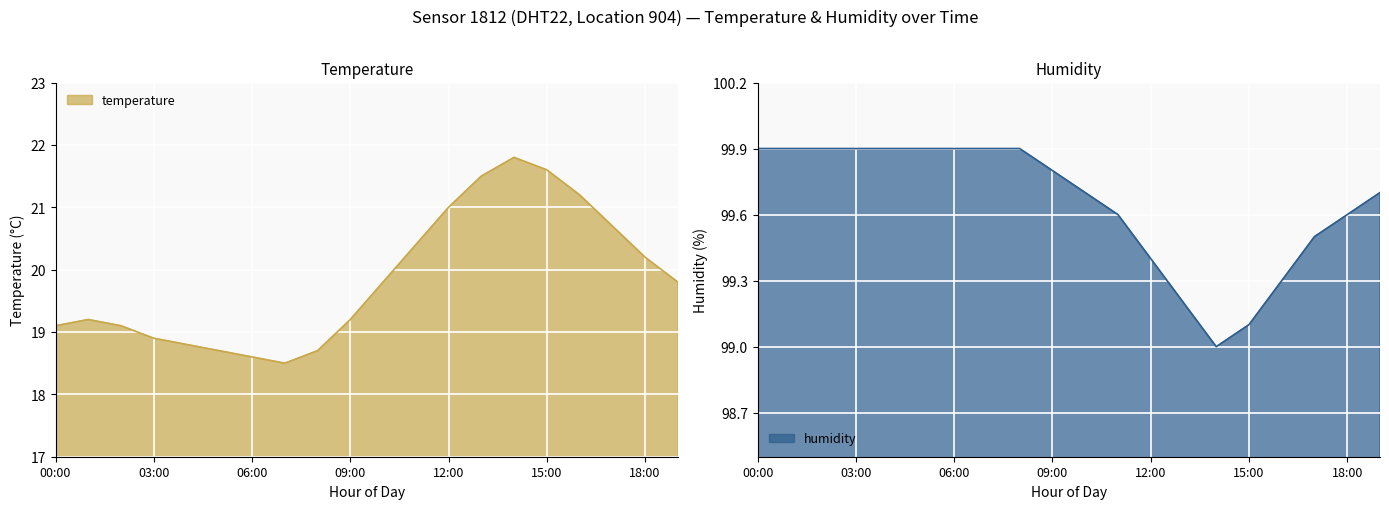

Between 08:00 and 03:00, which is larger?

03:00